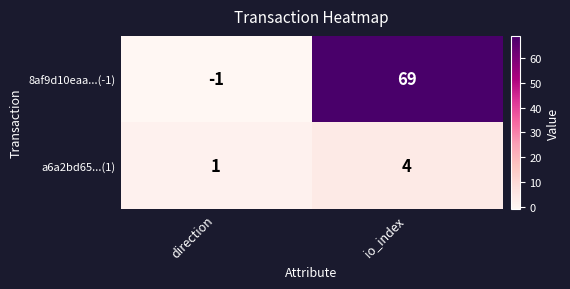

Reading right to left, what are all the values shown in this chart?

8af9d10eaa...(-1): 69	-1
a6a2bd65...(1): 4	1